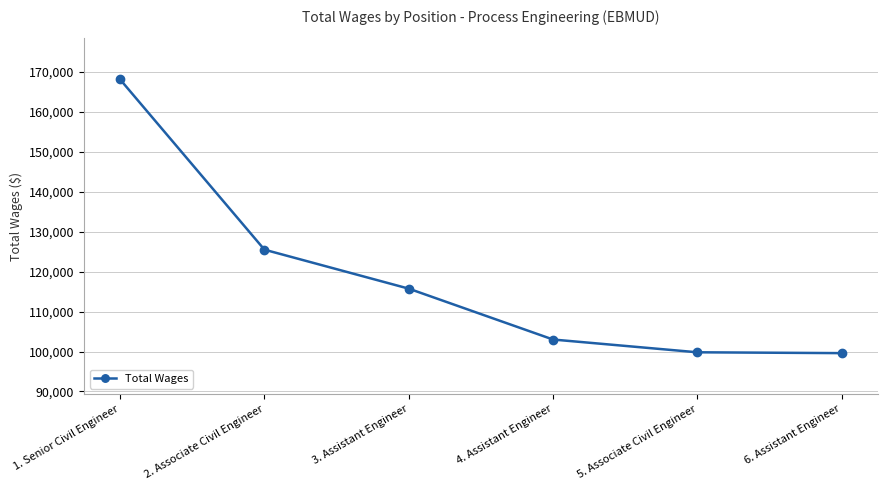

Is it true that the value at 2. Associate Civil Engineer is 125506?

True